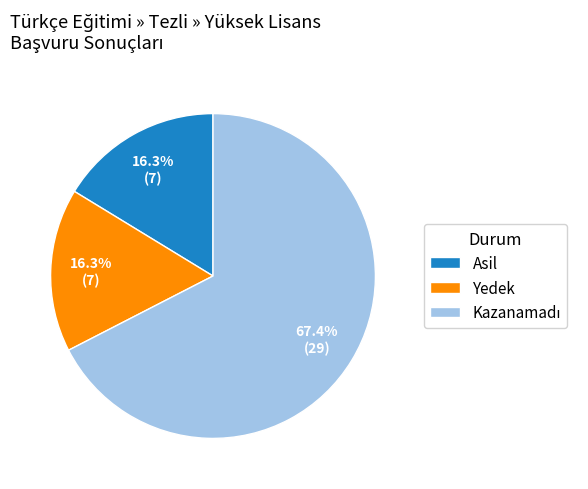

Is the sum of Asil and Yedek greater than half?

No